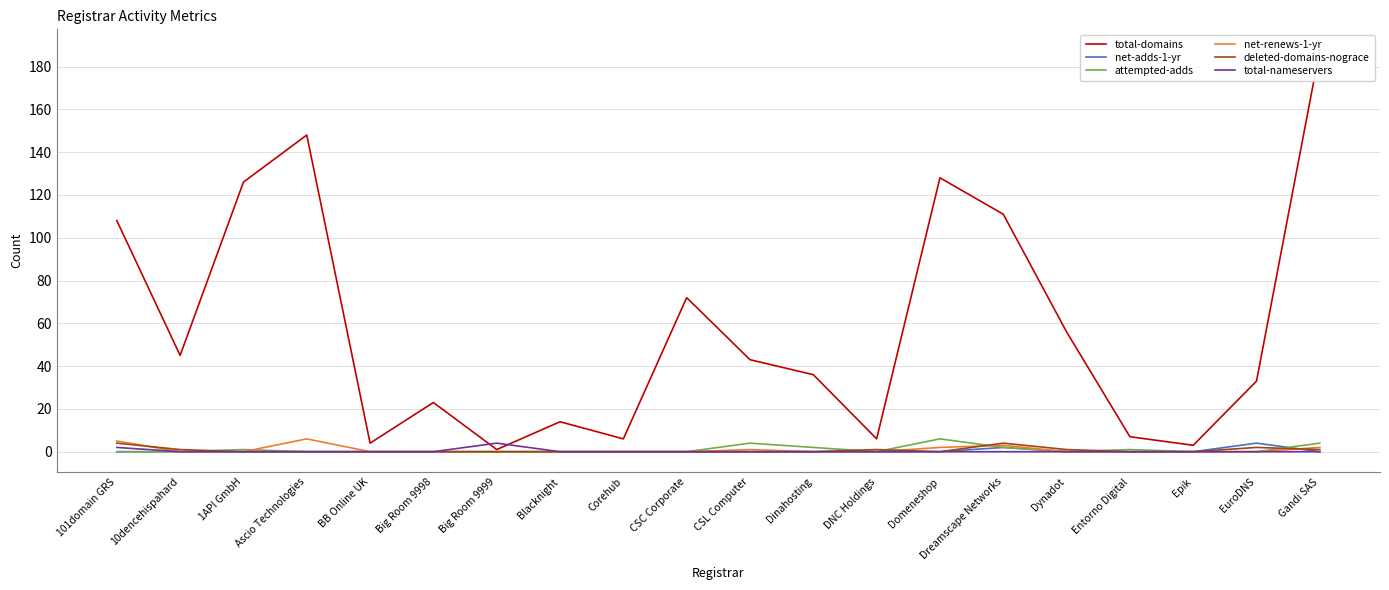

At which category is the sum across all series the highest?

Gandi SAS